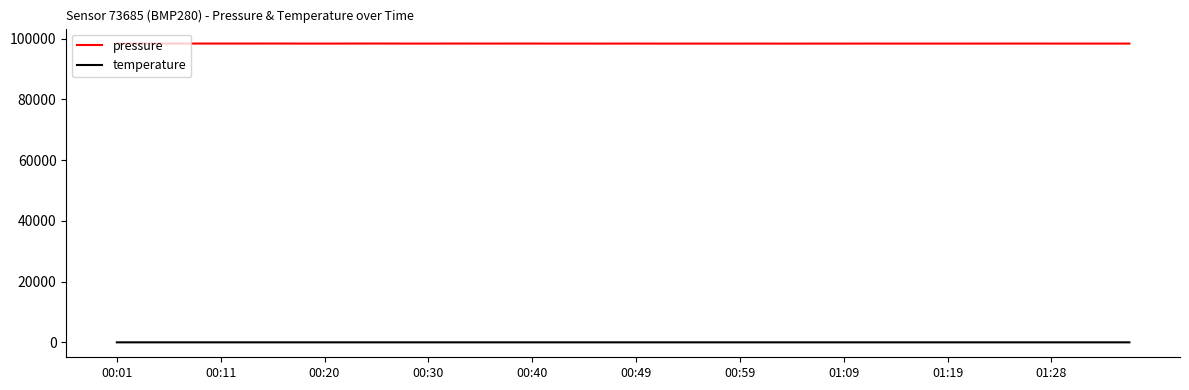

True or false: temperature and pressure intersect in this chart.

False